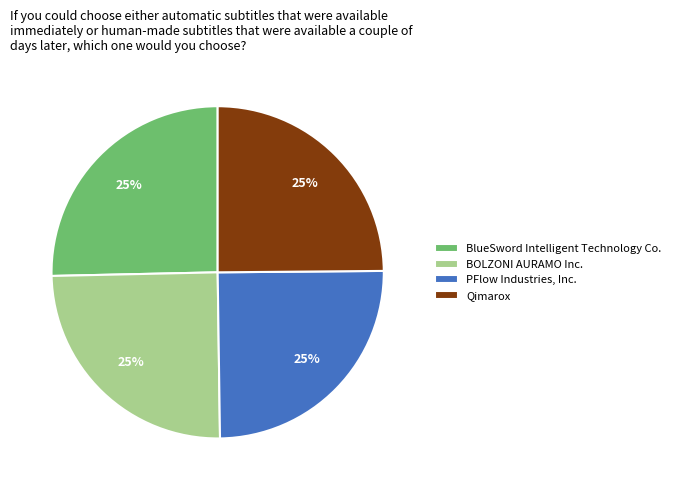

True or false: BlueSword Intelligent Technology Co. accounts for 25% of the total.

True